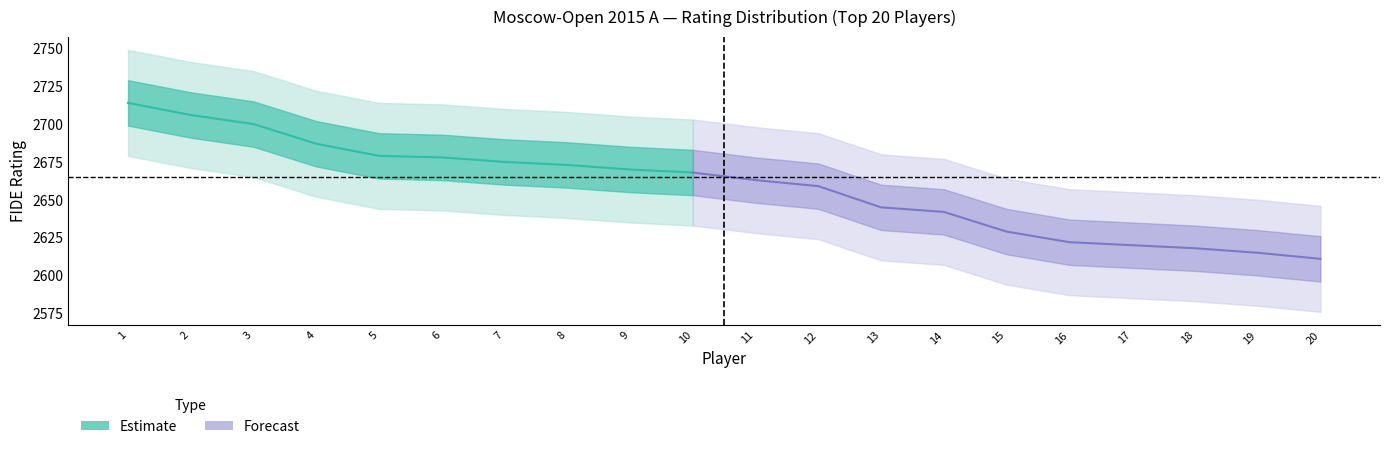

Reading left to right, what are all the values shown in this chart?

ratings: 2714	2706	2700	2687	2679	2678	2675	2673	2670	2668	2663	2659	2645	2642	2629	2622	2620	2618	2615	2611
rank: 1	2	3	4	5	6	7	8	9	10	11	12	13	14	15	16	17	18	19	20